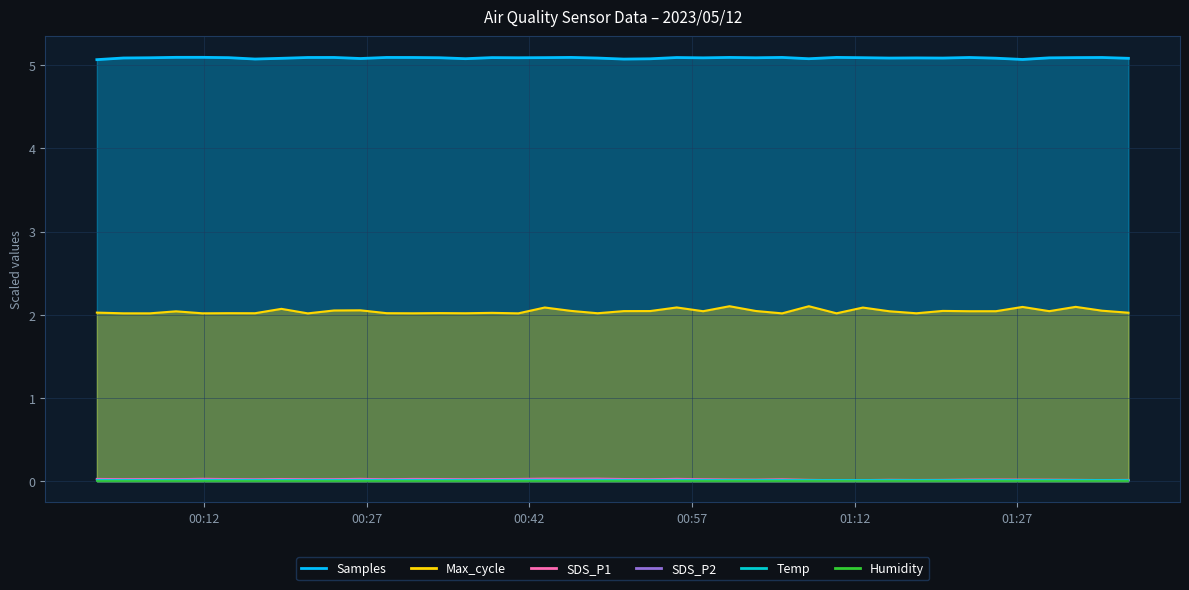

What is the sum of all Temp values?

0.6